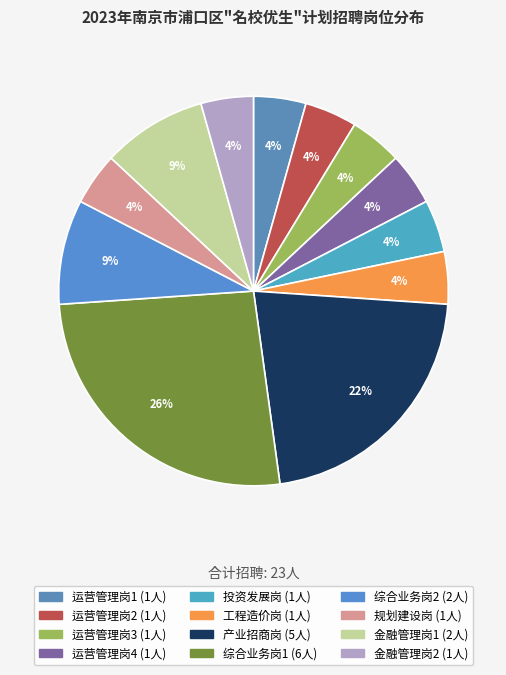

How many slices are in this pie chart?

12